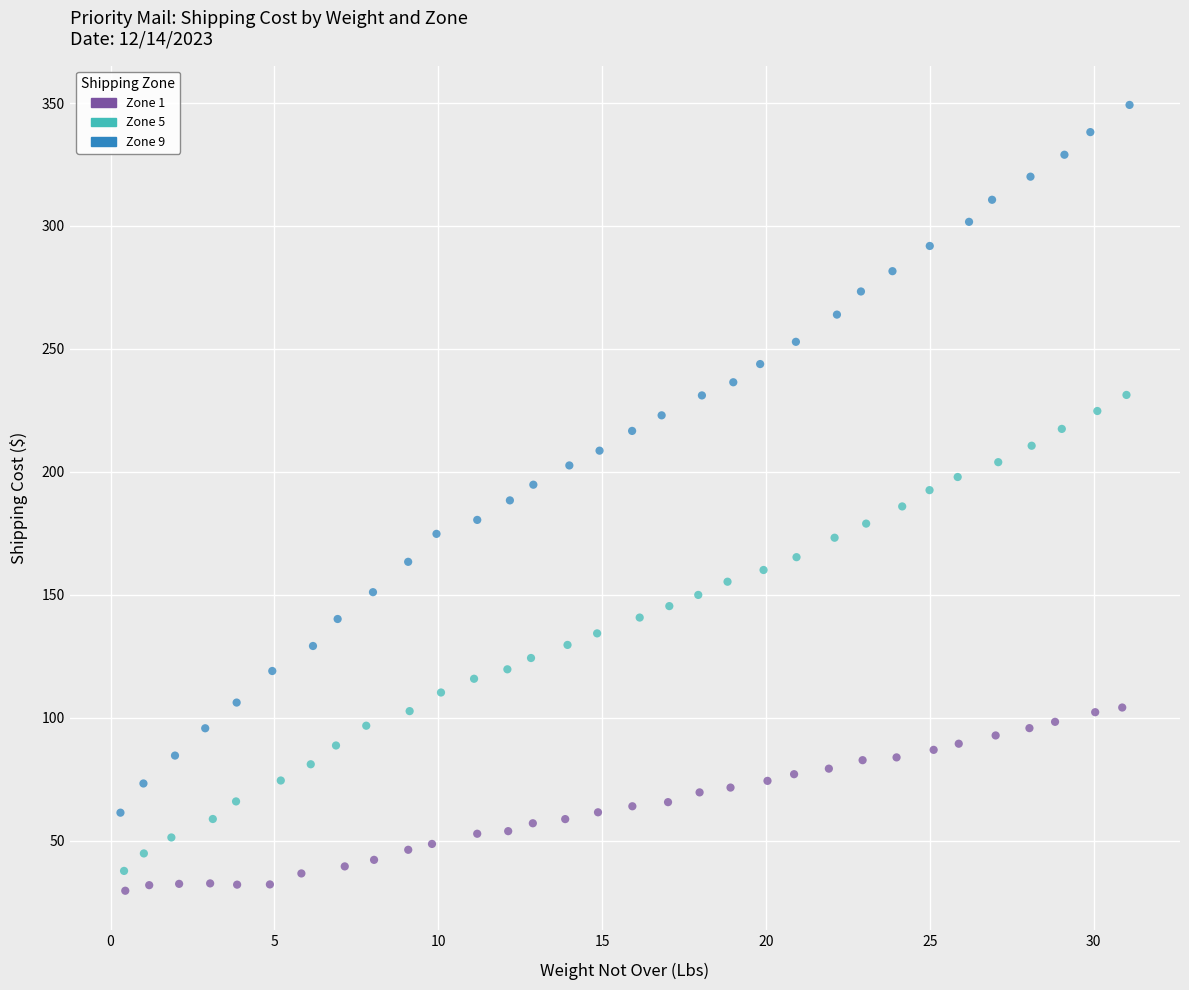

Which series has the widest spread of Y values?

Zone 9